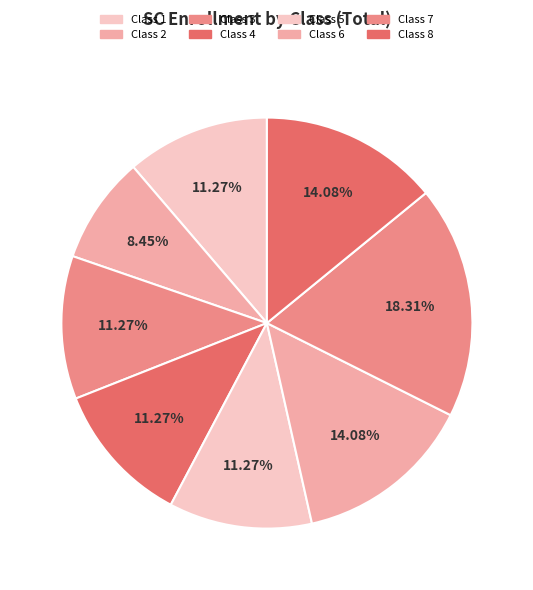

To the nearest percent, what percentage of the pie is Class 3?

11%